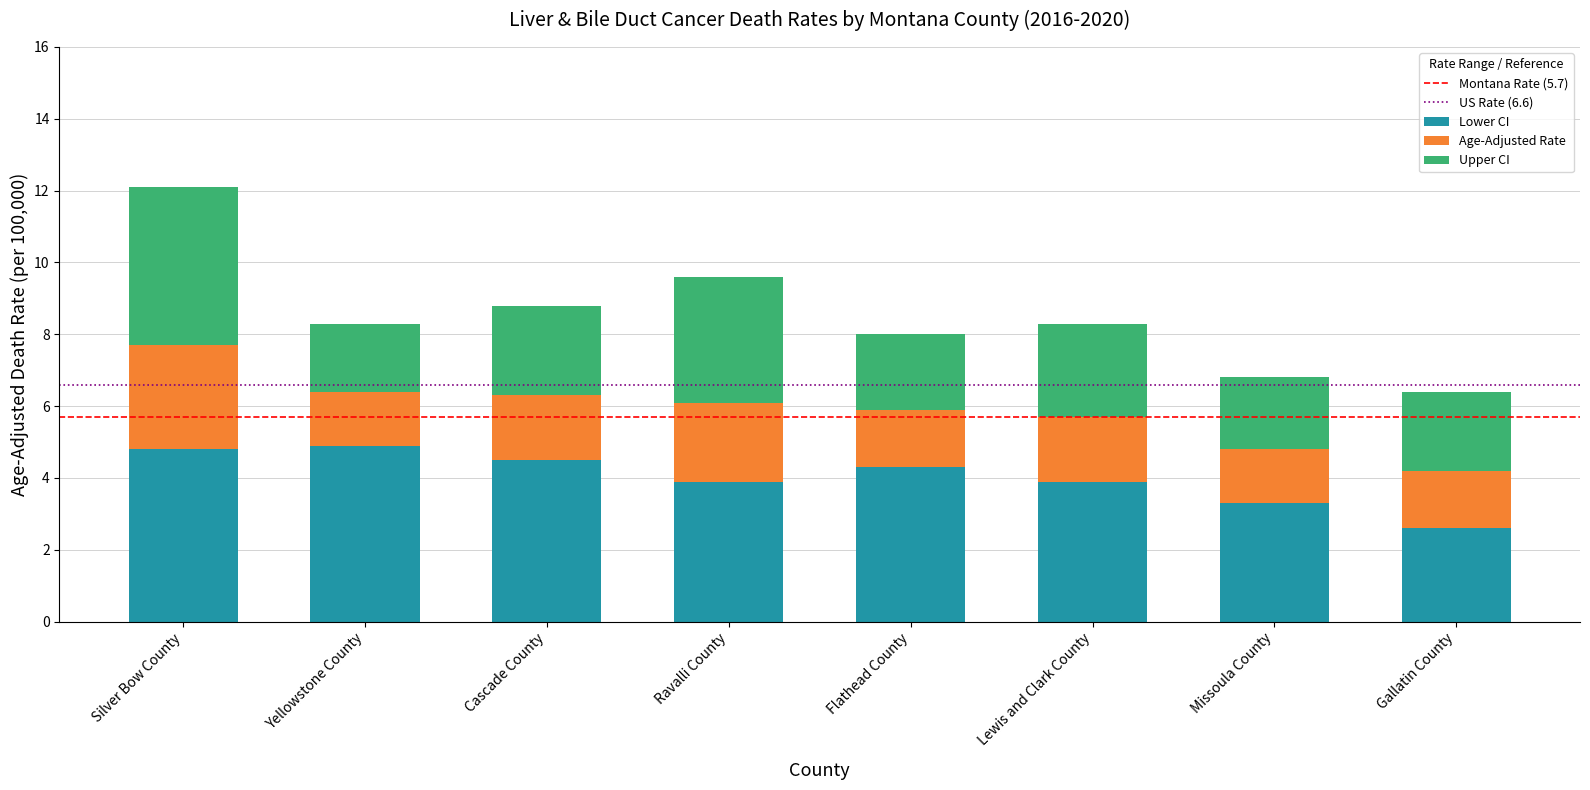

The Lower CI series shows 2.6 at Gallatin County. True or false?

True